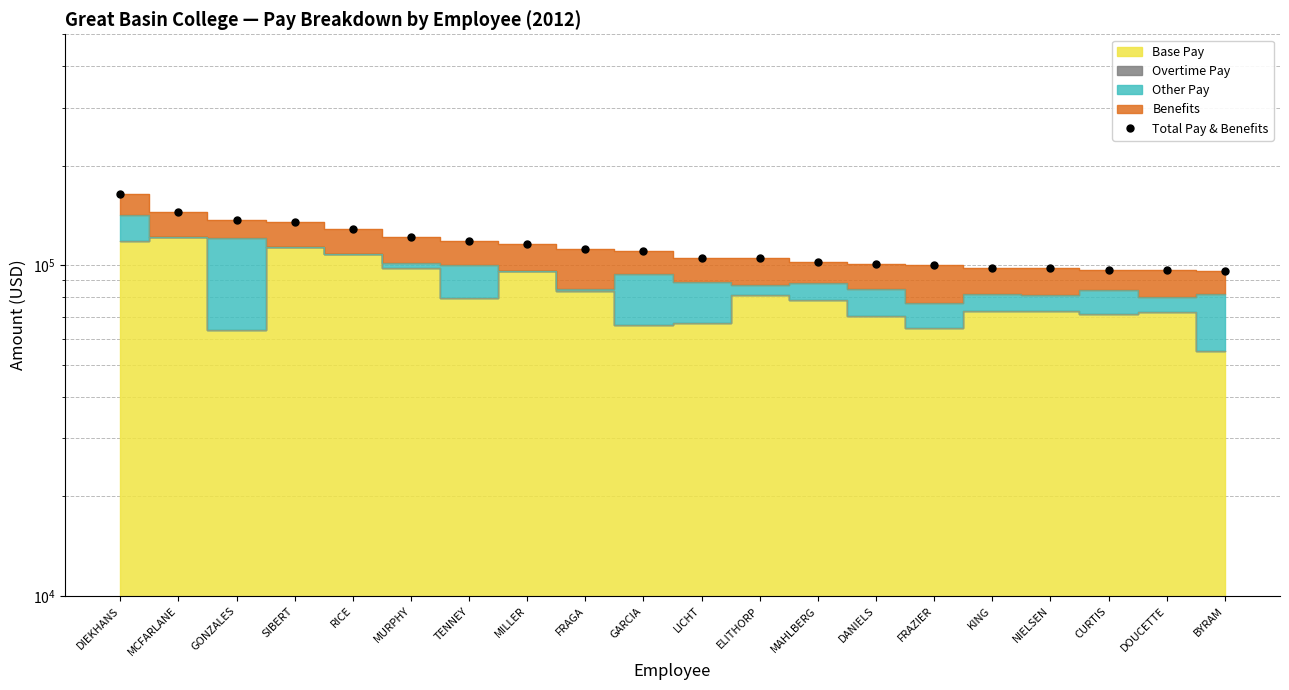

Read the value at GONZALES.

136708.4